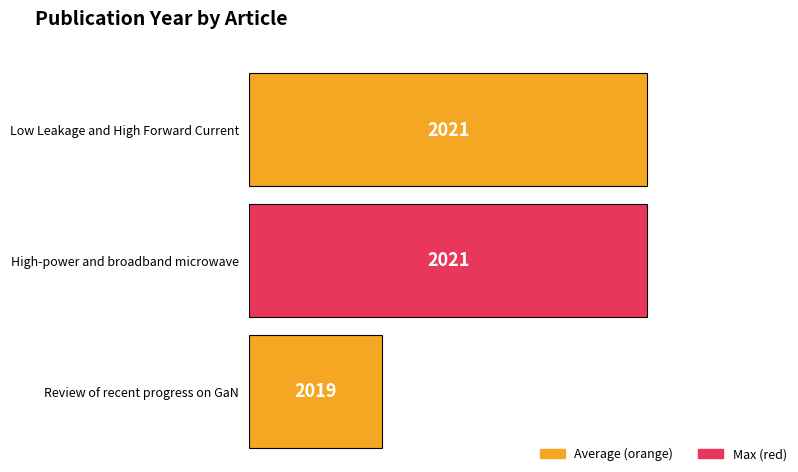

List the labels in order of value, largest first.

Low Leakage and High Forward Current, High-power and broadband microwave, Review of recent progress on GaN